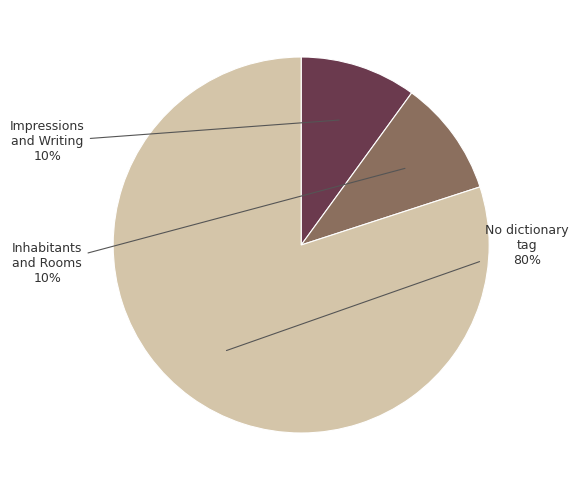

To the nearest percent, what is the difference between the largest and smallest slice percentages?

70%